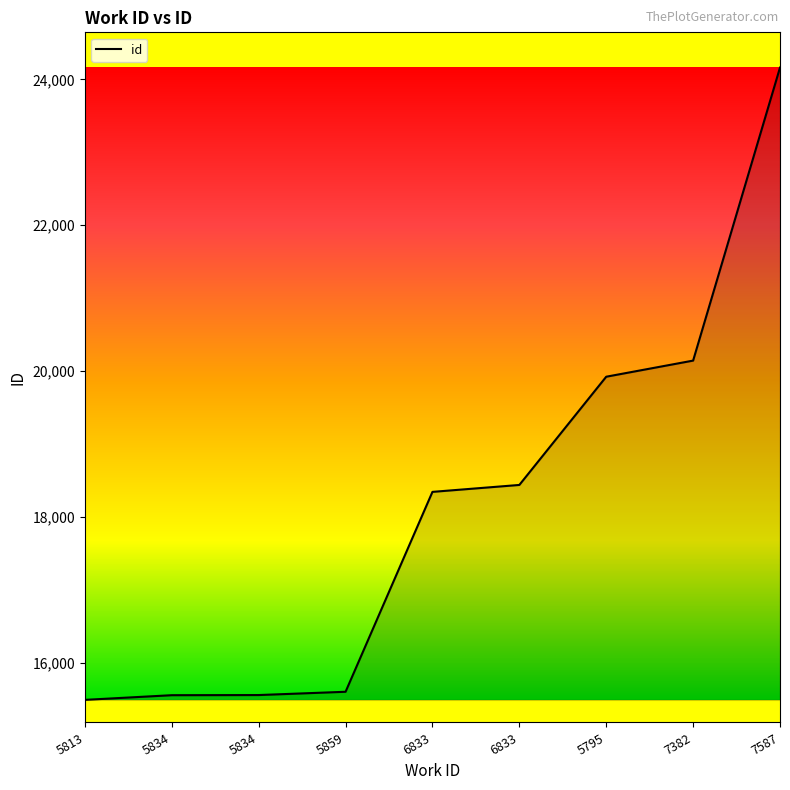

Between 5813 and 7587, which is larger?

7587